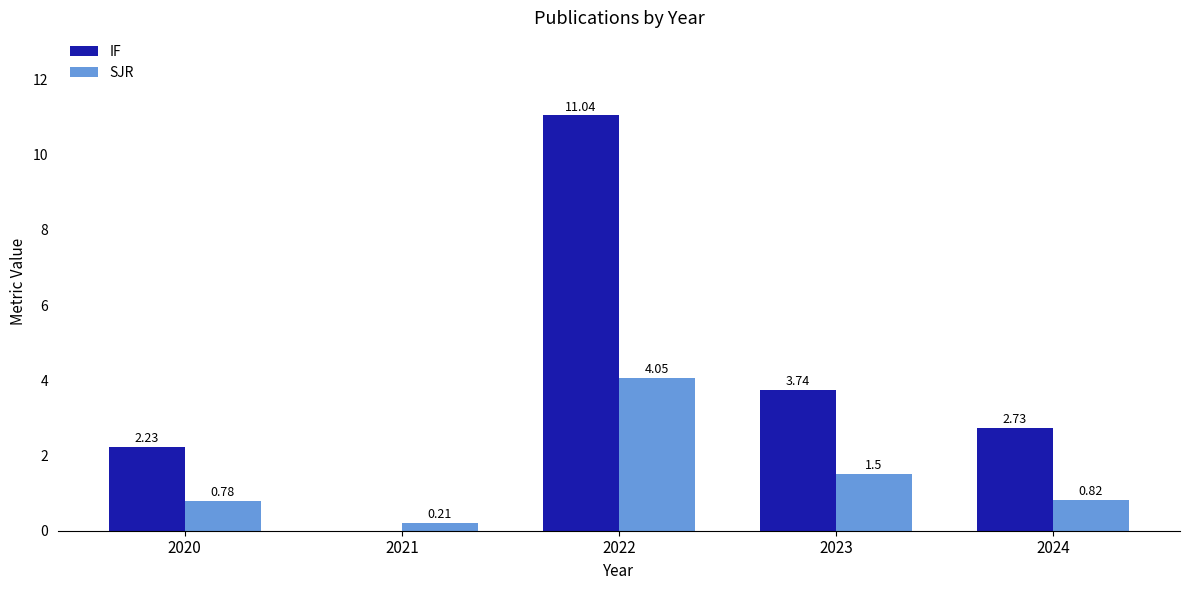

What is the sum of all IF values?

19.7